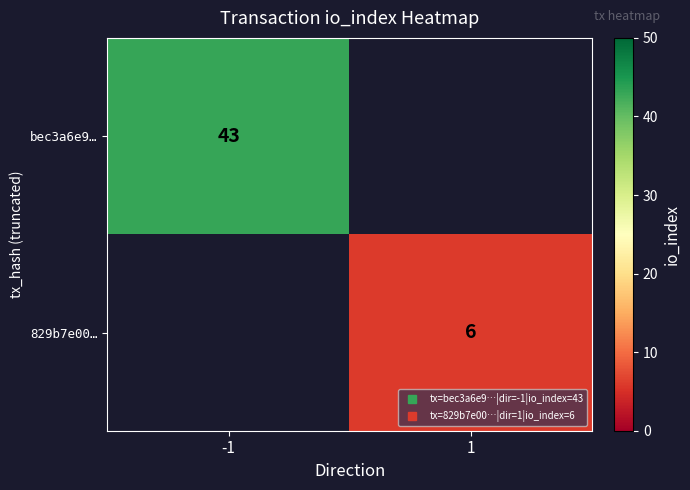

What value does the 829b7e00… series have at 1?

6.0